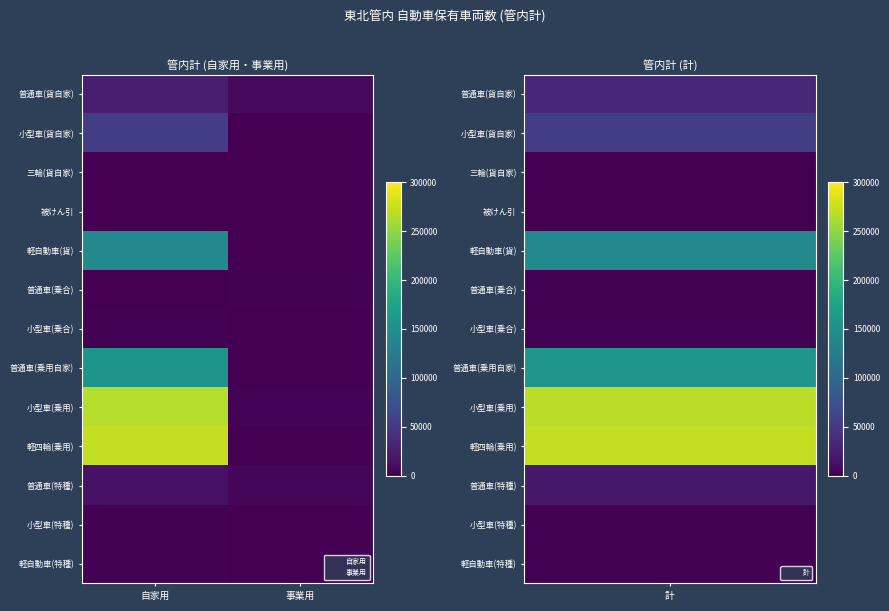

What is the difference between the 事業用 values at 3 and 11?

503